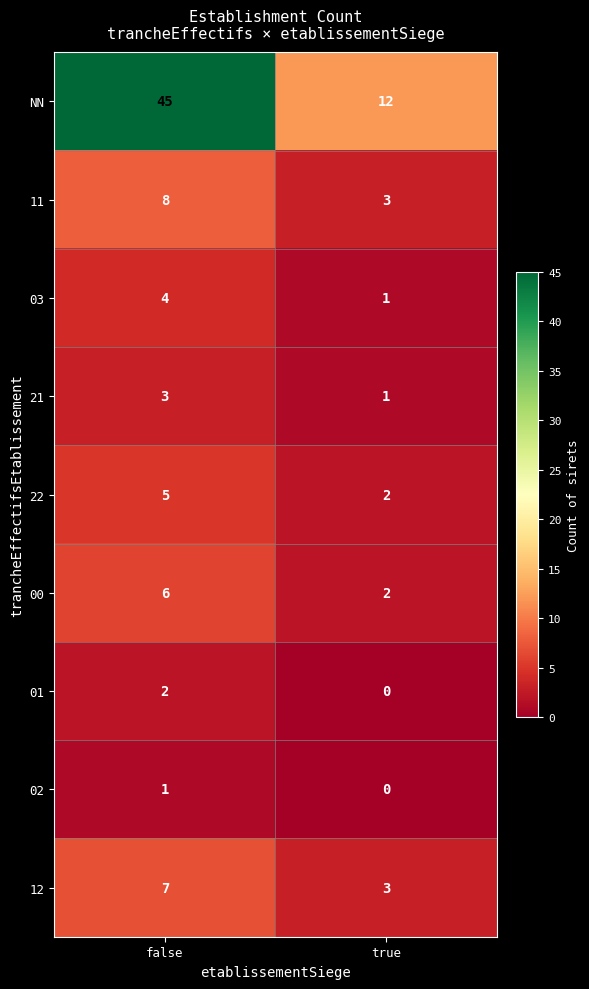

What is the difference between the 00 values at false and true?

4